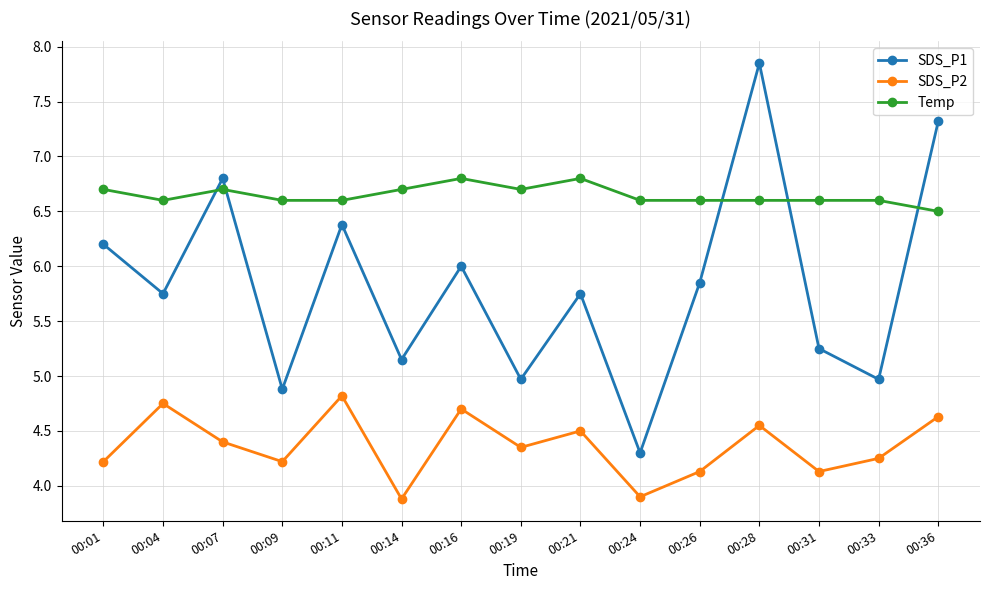

True or false: SDS_P2 and SDS_P1 intersect in this chart.

False